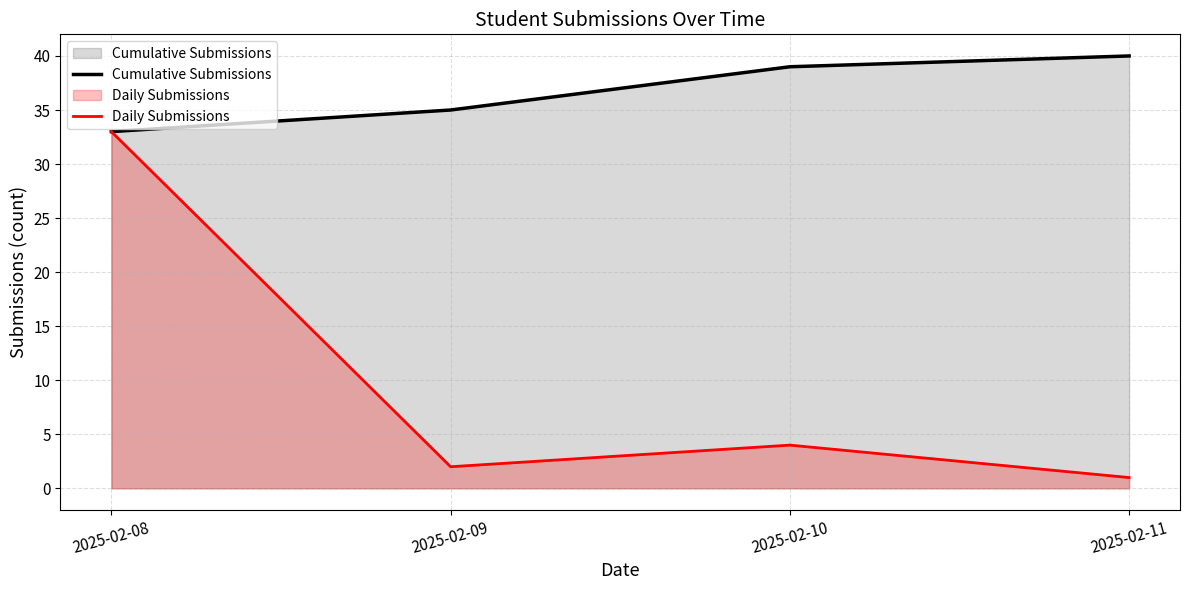

Rank the series by their average value, from lowest to highest.

Daily Submissions, Cumulative Submissions